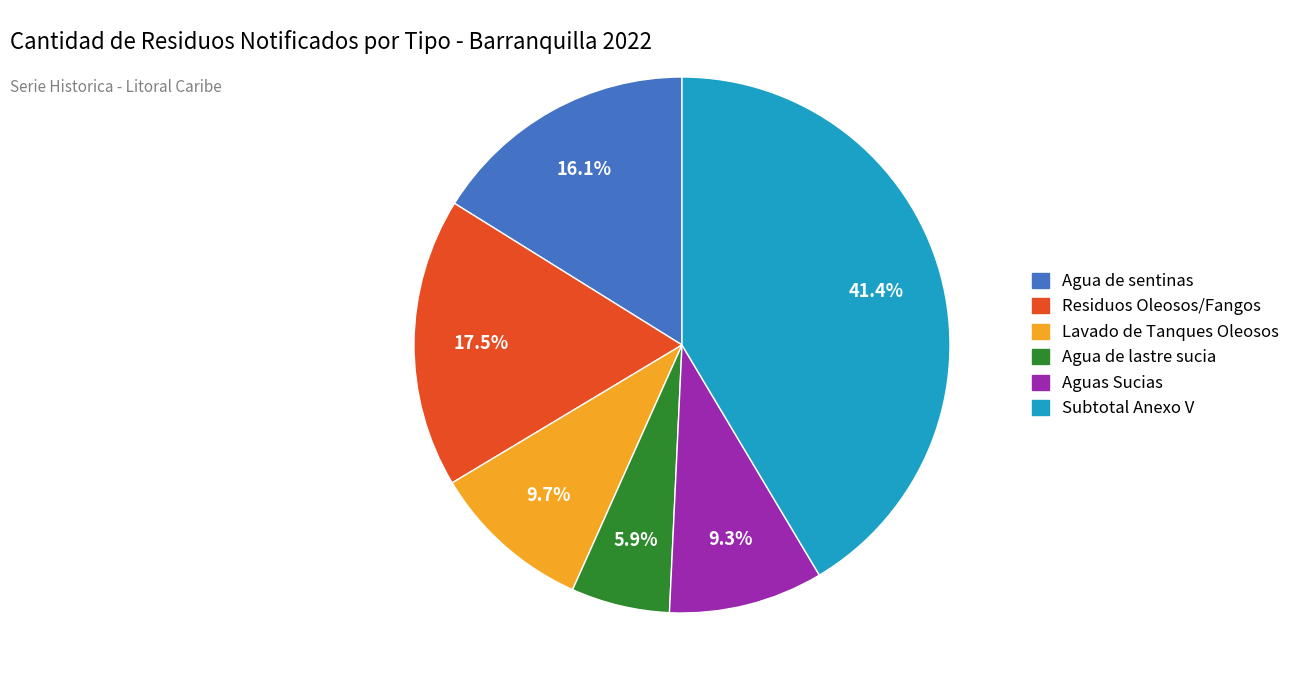

What percentage do Agua de sentinas and Lavado de Tanques Oleosos together represent?

25.8%